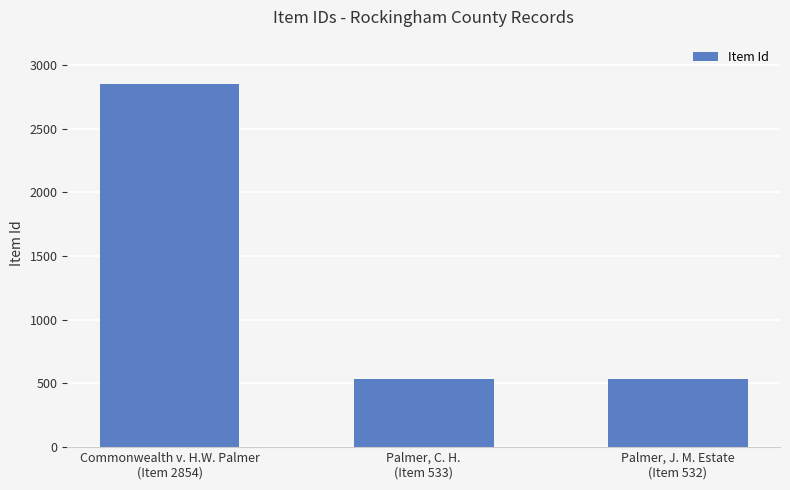

Approximately how many times larger is the value at Palmer, J. M. Estate
(Item 532) compared to Palmer, C. H.
(Item 533)?

1.0